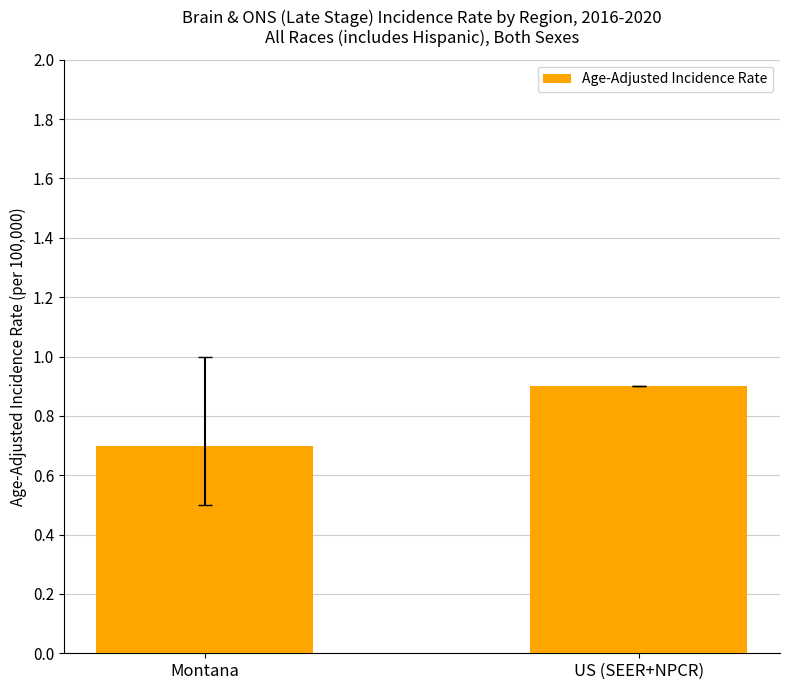

What is the change in value from Montana to US (SEER+NPCR)?

+0.2